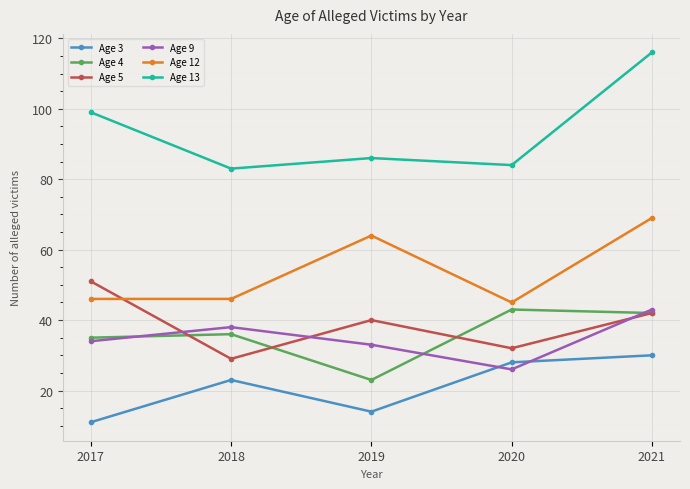

True or false: Age 12 and Age 13 cross at least once.

False